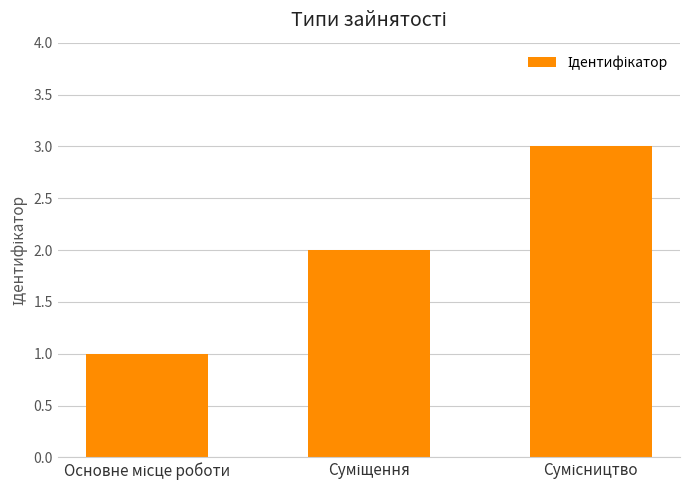

What is the sum of all values?

6